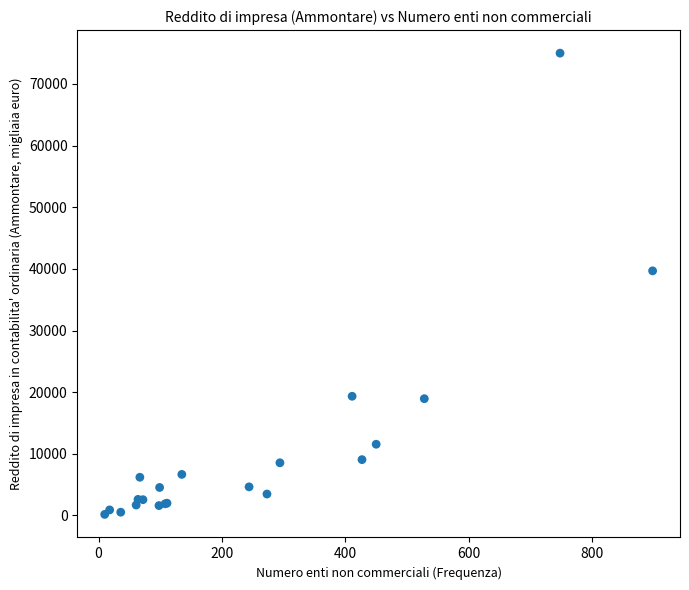

What Y value in the scatter plot is closest to 37590?

39686